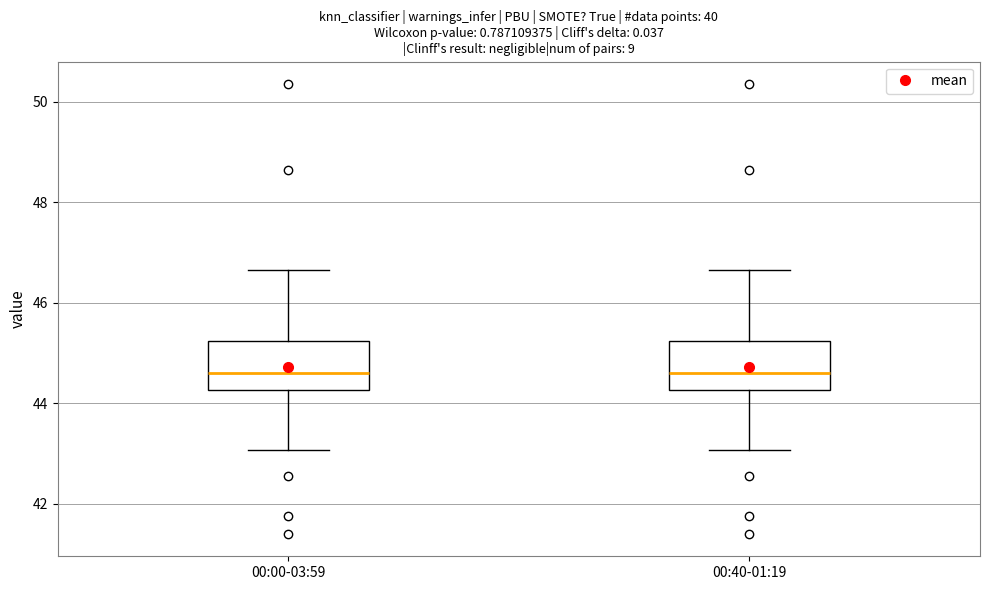

Where does the upper whisker of the box for 00:00-03:59 end on the y-axis? The values are not printed on the chart, so give them approximately, as read against the axis.

46.6